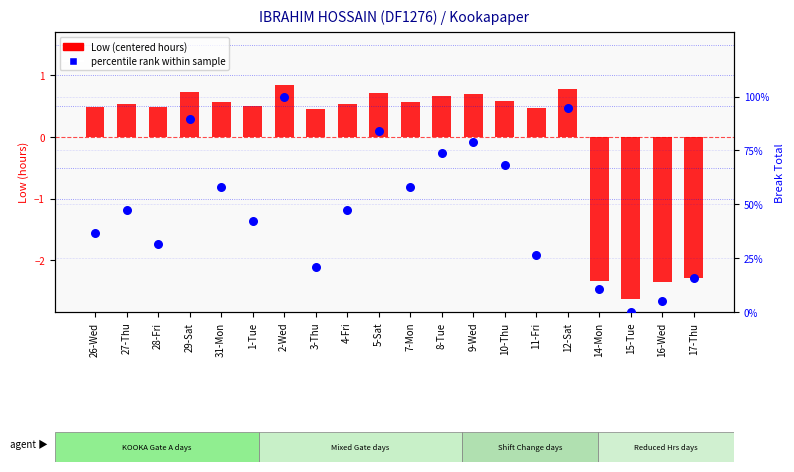

At which category is the sum across all series the highest?

2-Wed